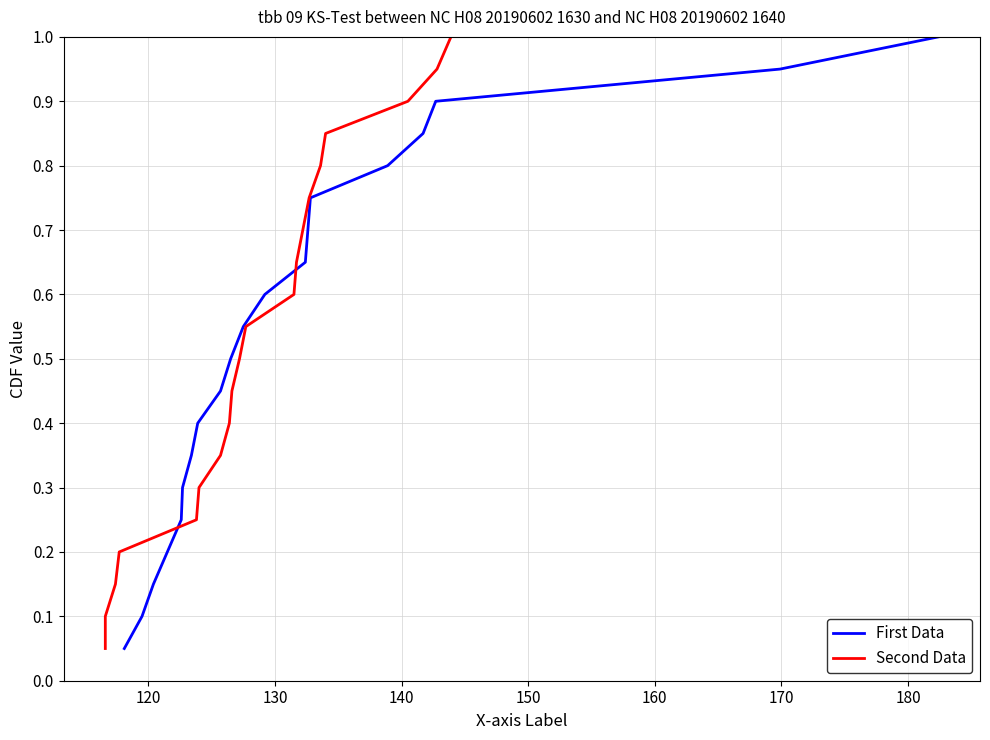

Reading left to right, what are all the values shown in this chart?

First Data: 0.1	0.1	0.1	0.2	0.2	0.3	0.3	0.4	0.5	0.5	0.6	0.6	0.7	0.7	0.8	0.8	0.8	0.9	0.9	1.0
Second Data: 0.1	0.1	0.1	0.2	0.2	0.3	0.3	0.4	0.5	0.5	0.6	0.6	0.7	0.7	0.8	0.8	0.8	0.9	0.9	1.0